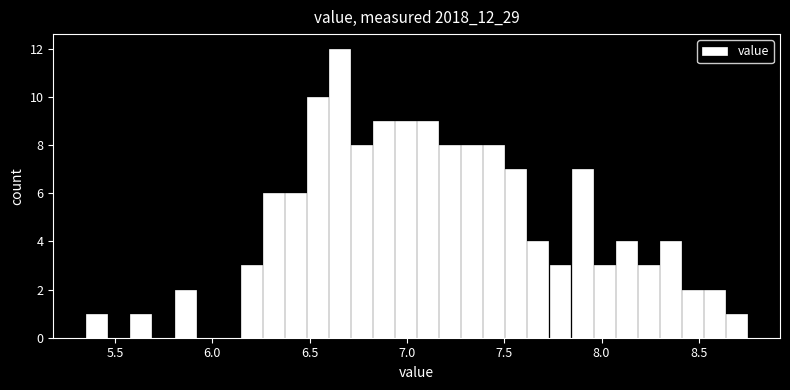

Around what value on the x-axis is the tallest bar? Give the approximate position of its centre, as read against the axis.

6.65